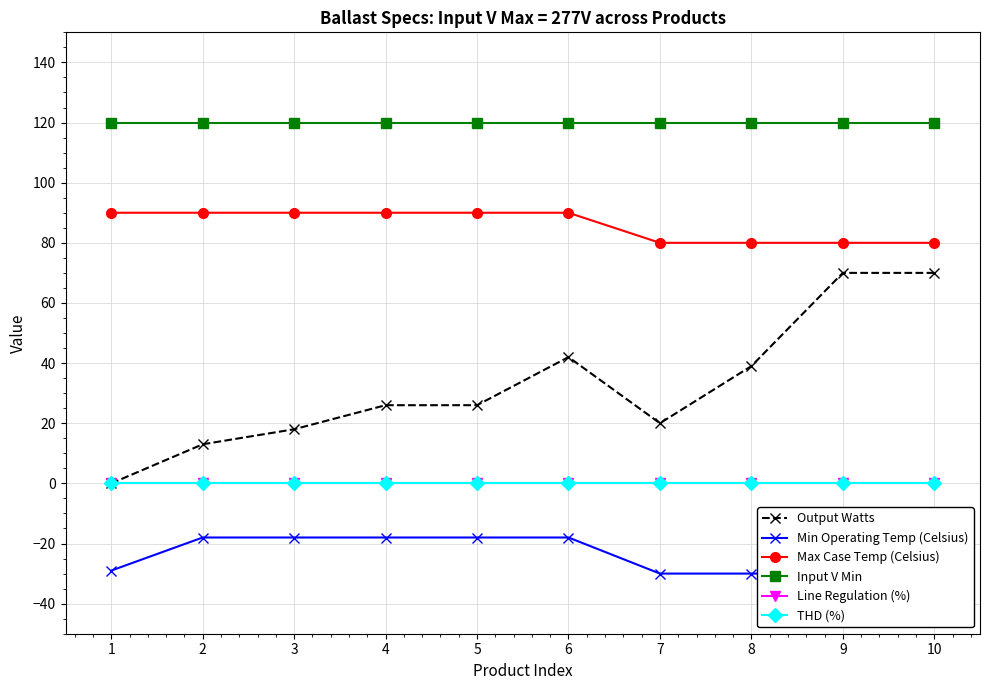

Reading left to right, list all the values displayed in this chart.

Output Watts: 0.0	13.0	18.0	26.0	26.0	42.0	20.0	39.0	70.0	70.0
Min Operating Temp (Celsius): -29.0	-18.0	-18.0	-18.0	-18.0	-18.0	-30.0	-30.0	-30.0	-30.0
Max Case Temp (Celsius): 90.0	90.0	90.0	90.0	90.0	90.0	80.0	80.0	80.0	80.0
Input V Min: 120.0	120.0	120.0	120.0	120.0	120.0	120.0	120.0	120.0	120.0
Line Regulation (%): 0.1	0.1	0.1	0.1	0.1	0.1	0.1	0.1	0.1	0.1
THD (%): 0.1	0.1	0.1	0.1	0.1	0.1	0.1	0.1	0.1	0.1